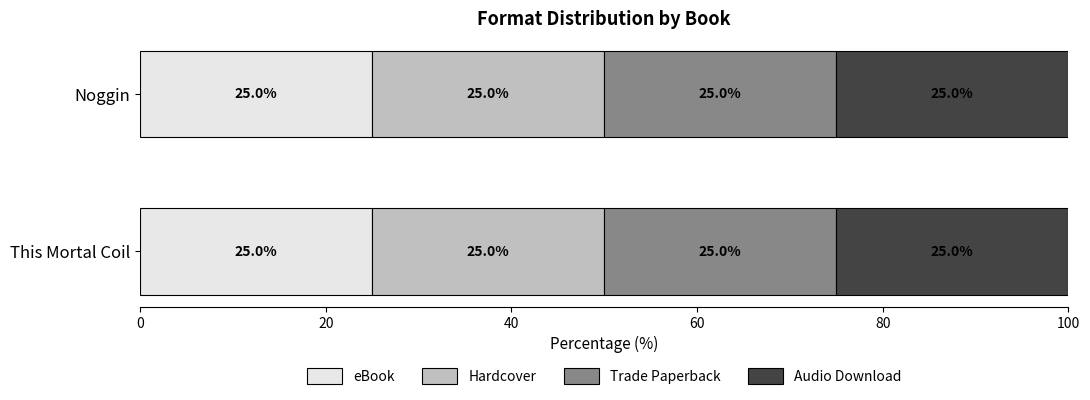

At which category does the chart reach its peak across all series?

Noggin